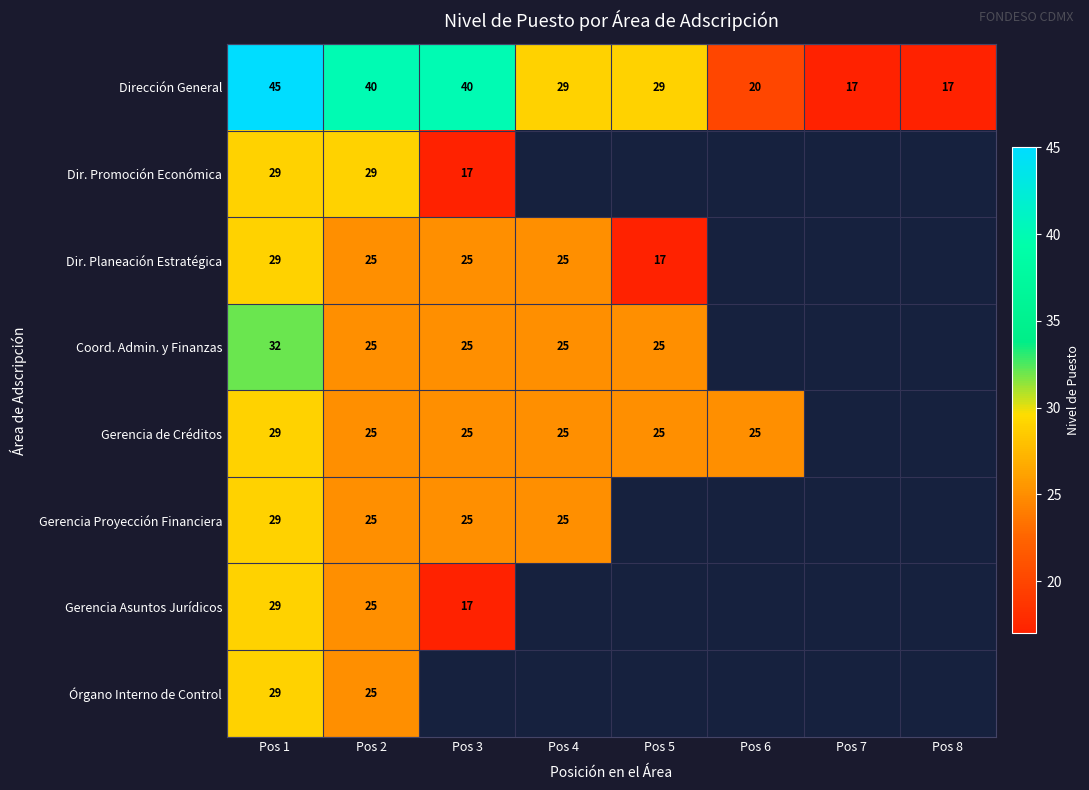

The value of Gerencia Asuntos Jurídicos at Pos 1 is 29. True or false?

True